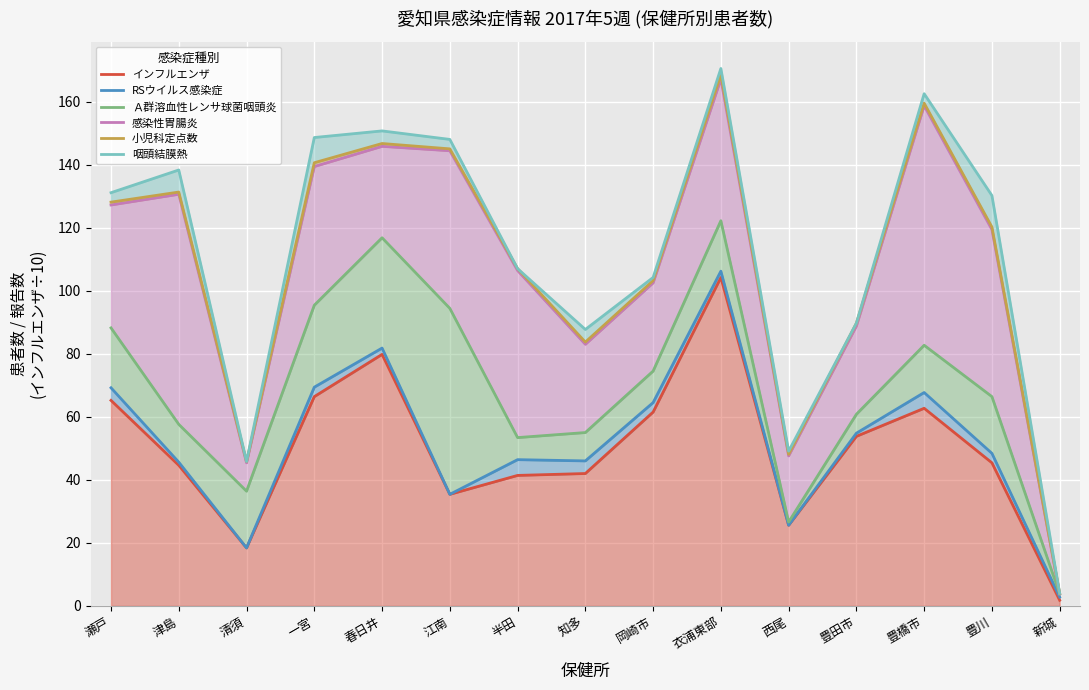

Is it true that Ａ群溶血性レンサ球菌咽頭炎 equals 3.8 at 新城?

True